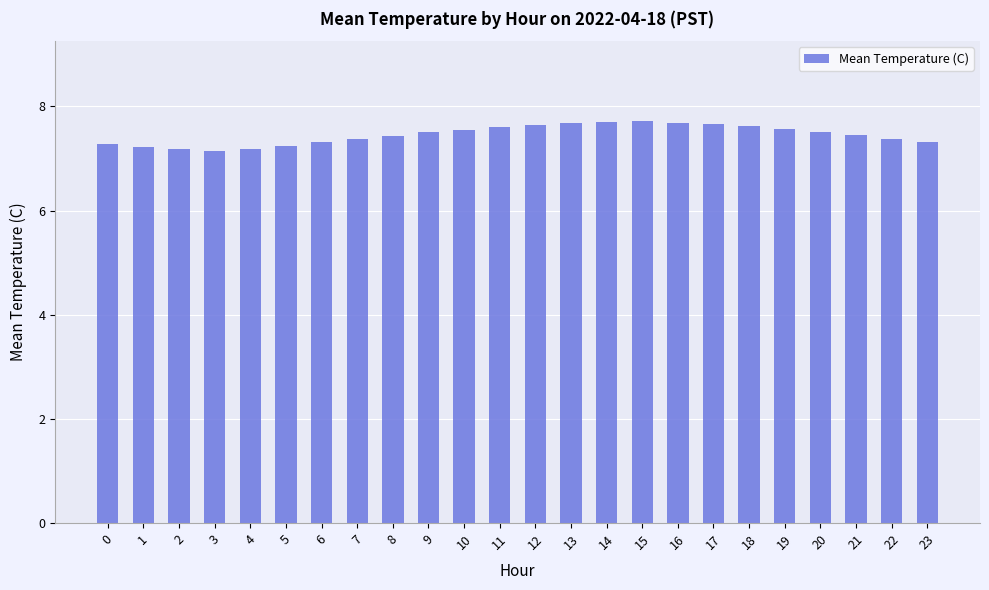

True or false: the data shows 12.5 at 10.

False